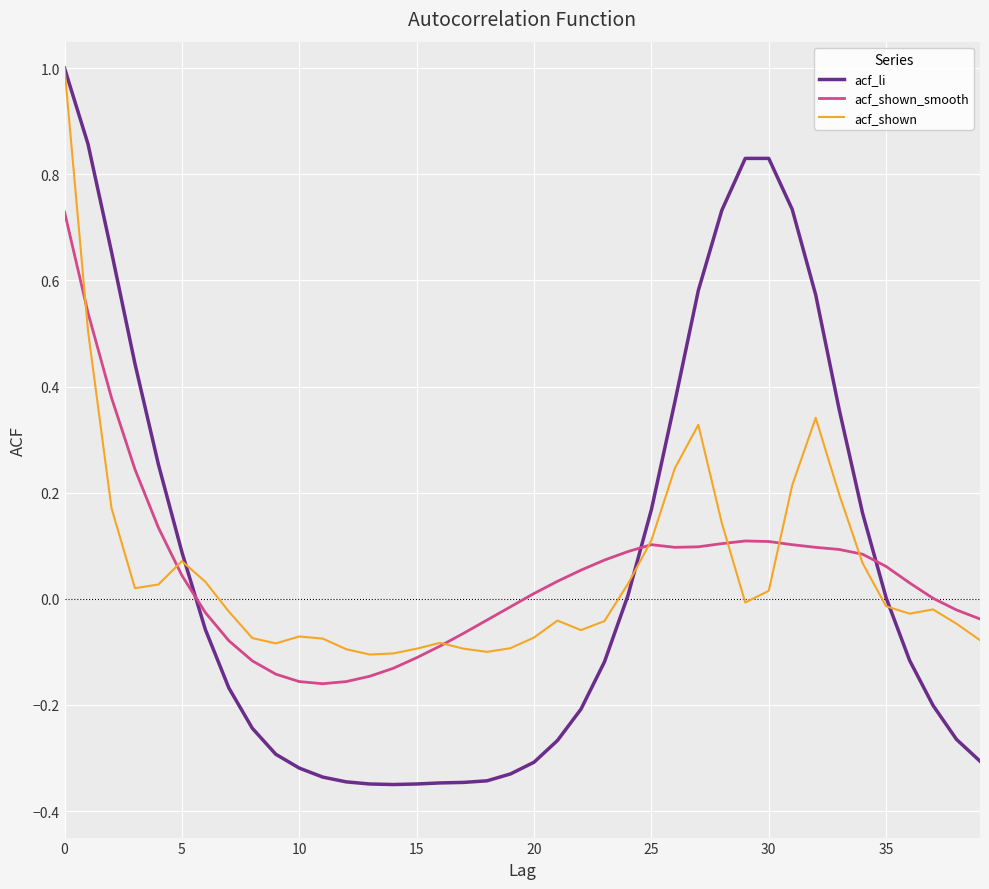

In acf_shown_smooth, how many points are higher than both neighbors (excluding endpoints)?

2